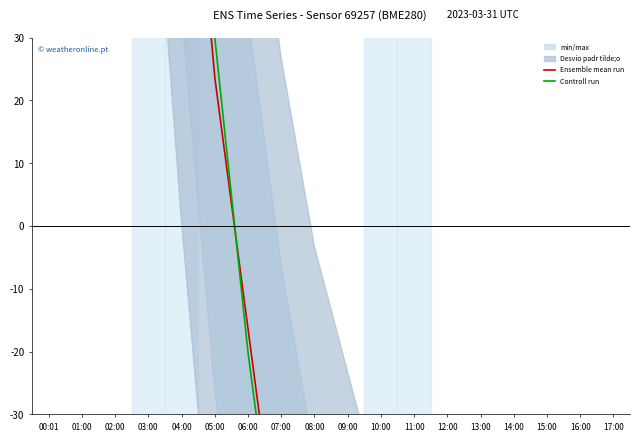

What position from the left is 08:00?

9